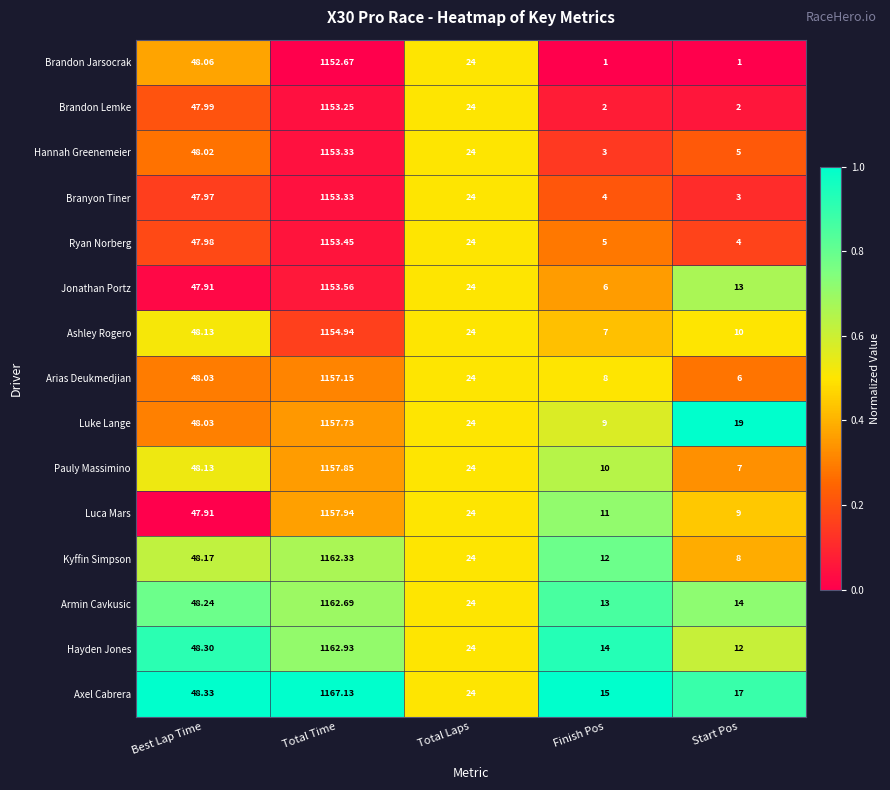

Between Finish Pos and Start Pos, which series saw the biggest shift?

Luke Lange